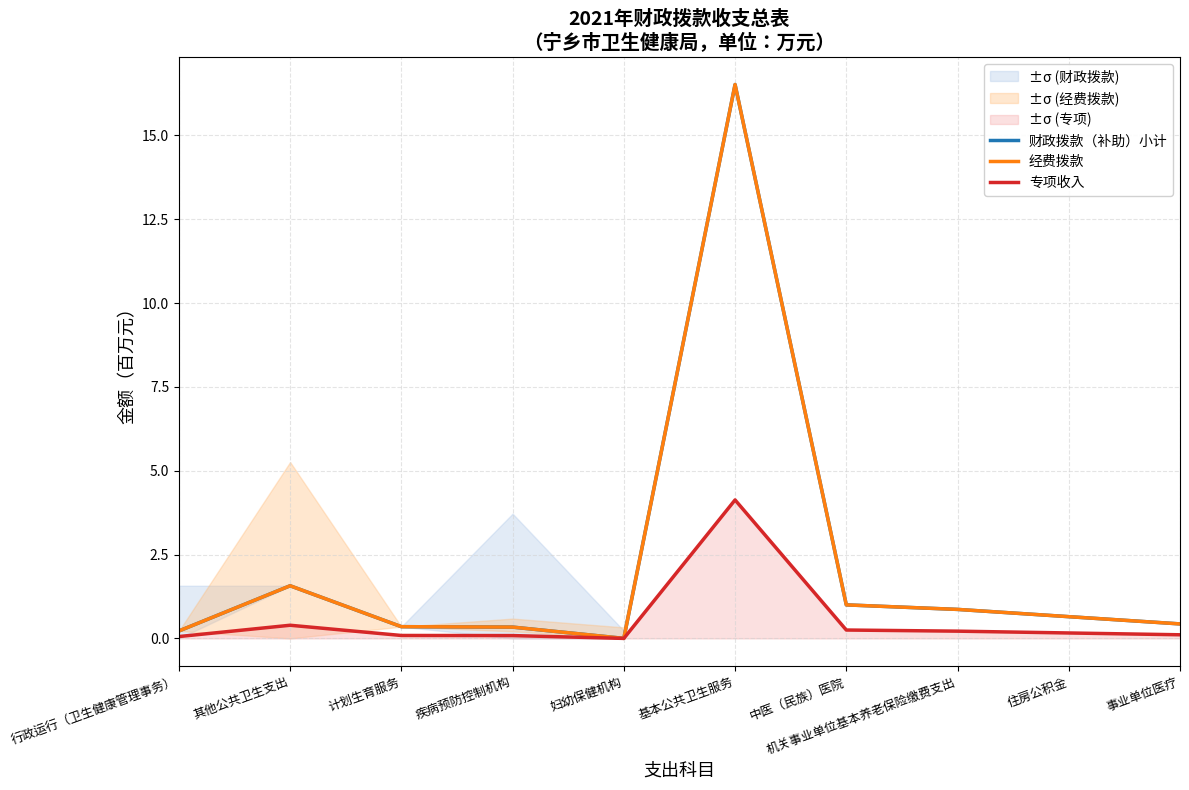

Which series changed the most between 行政运行（卫生健康管理事务） and 计划生育服务?

财政拨款（补助）小计